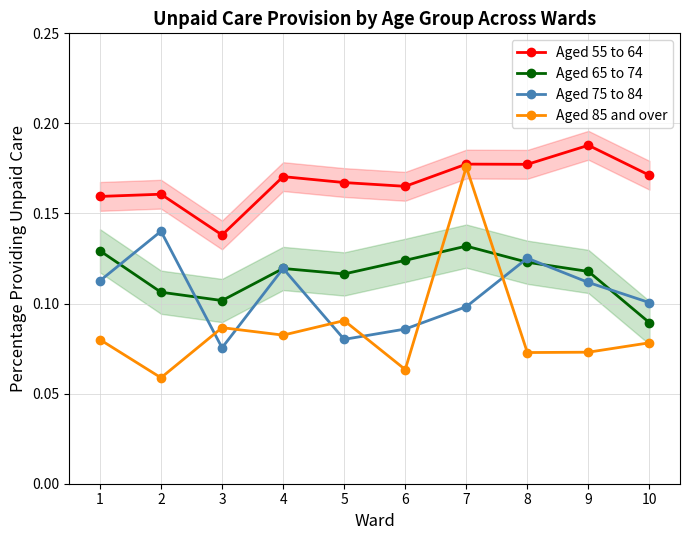

What is the value of the Aged 65 to 74 point at the 3rd from the left?

0.1